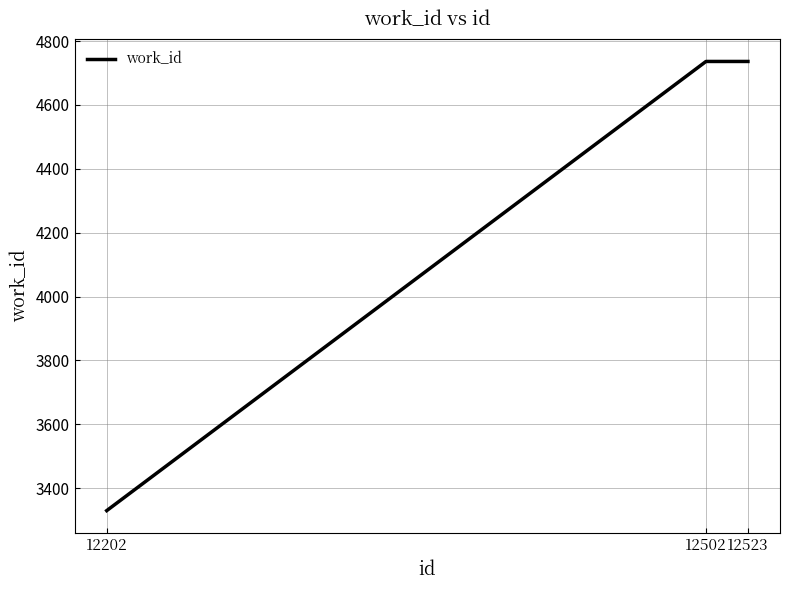

What is the average value?

4267